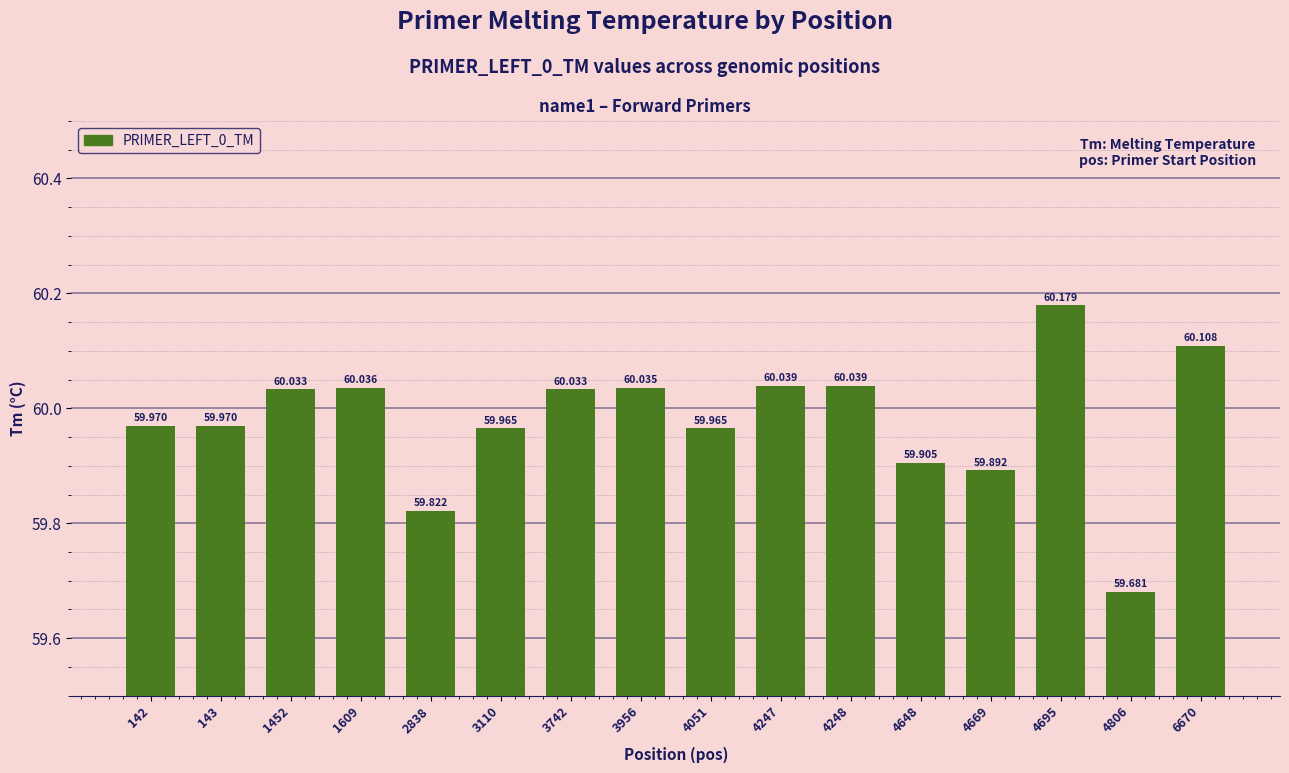

Does the chart contain stacked bars?

No